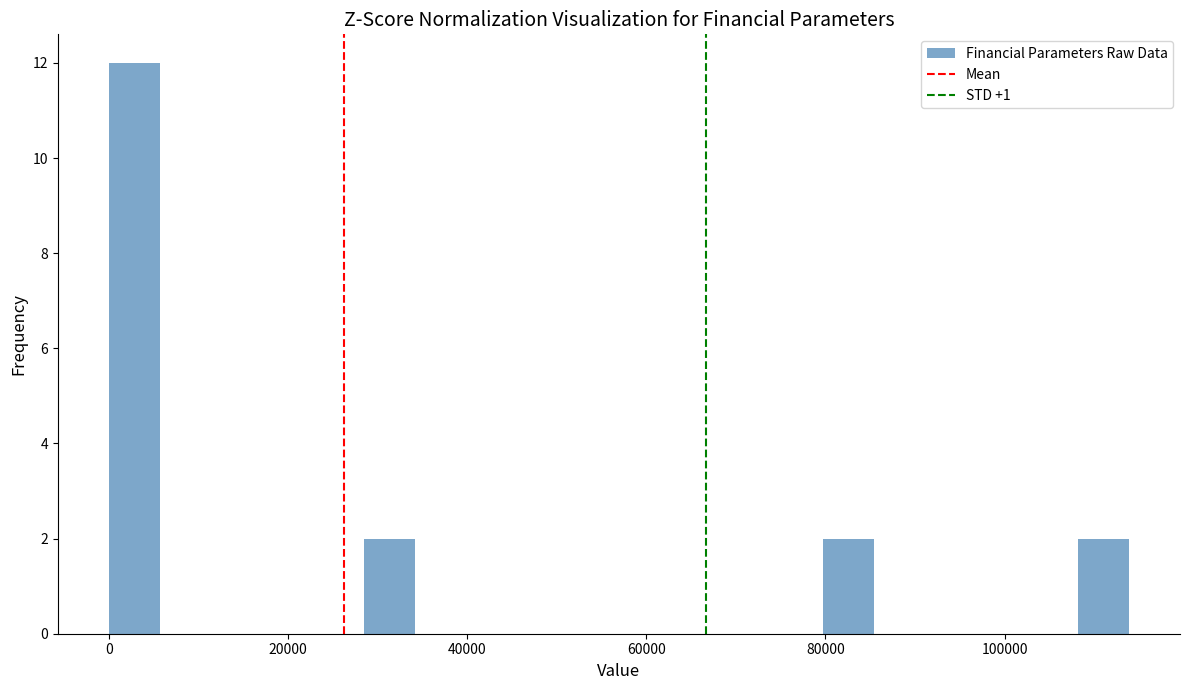

Around what value on the x-axis is the tallest bar? Give the approximate position of its centre, as read against the axis.

2000